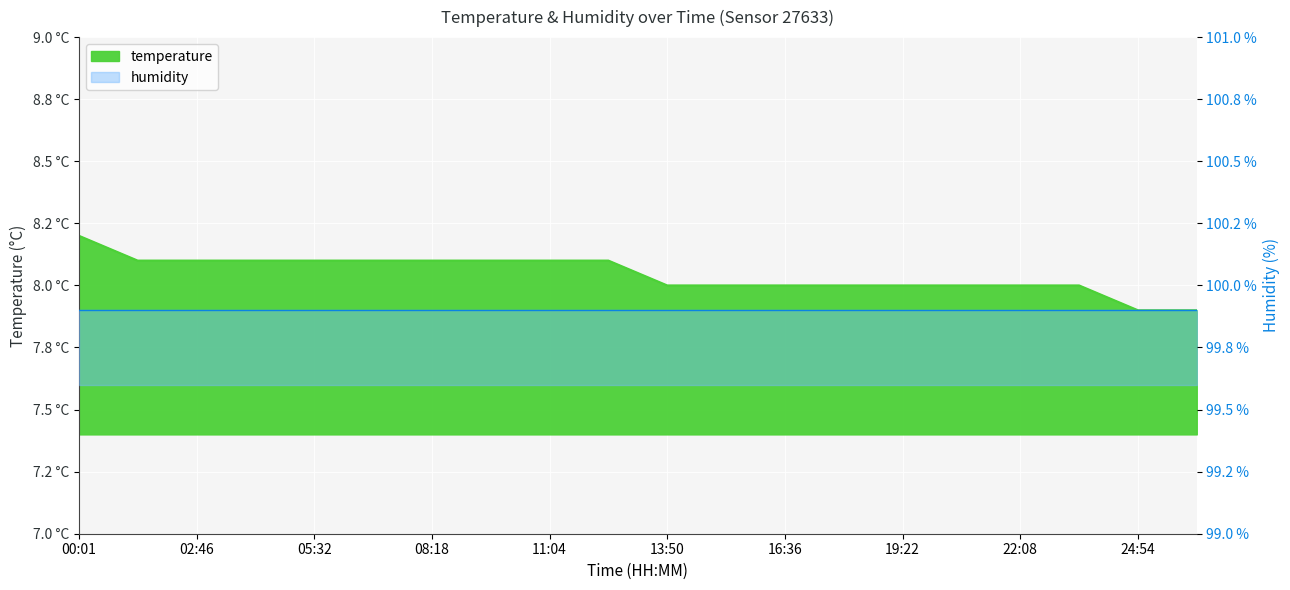

What is the difference between the second highest and minimum values?

0.2